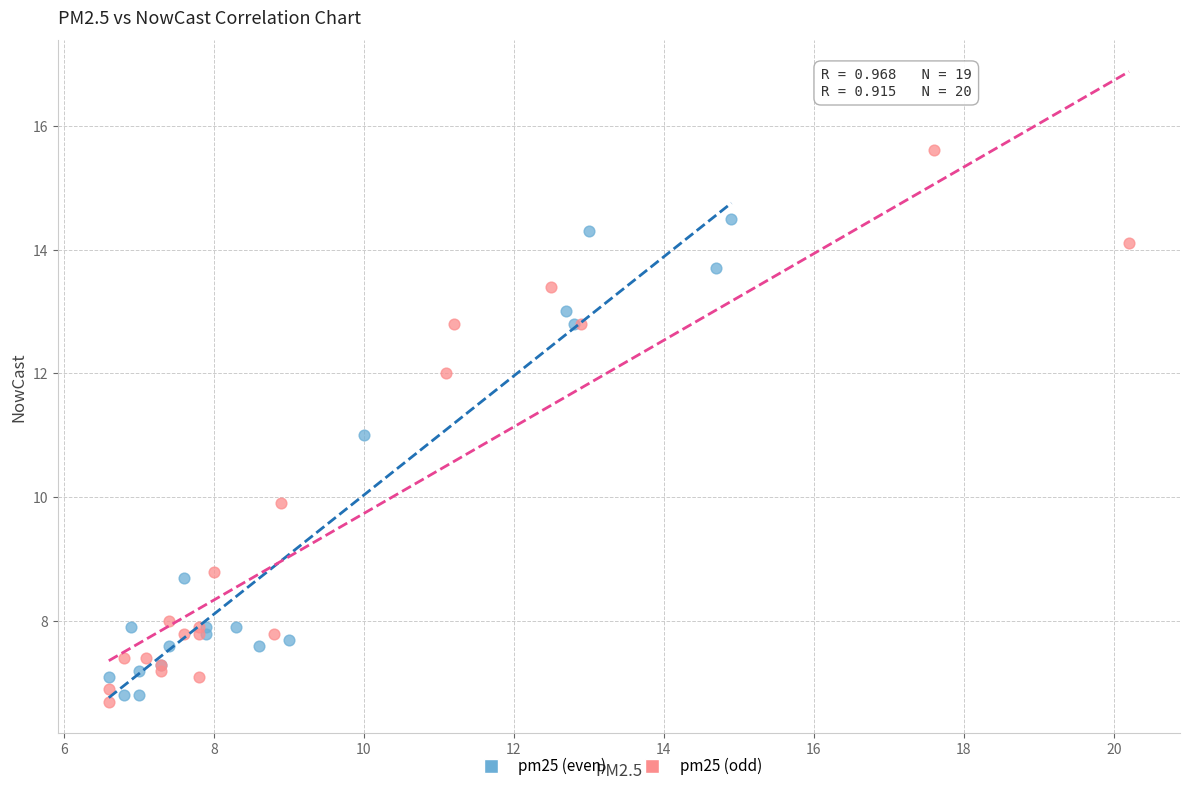

Which series has the widest spread of Y values?

pm25 (odd)